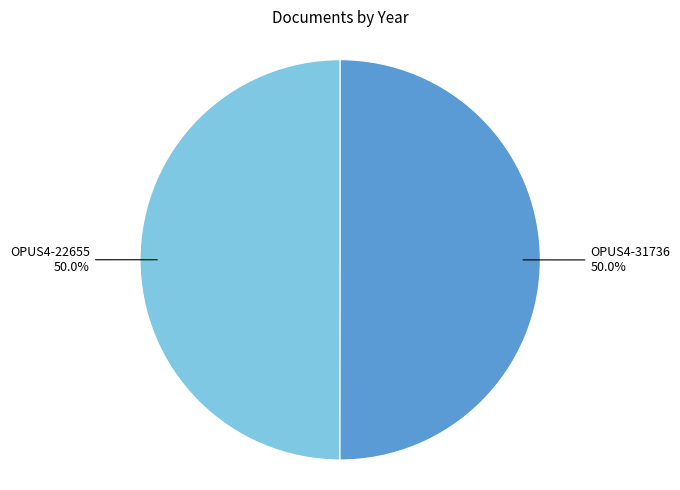

To the nearest percent, what is the average slice percentage?

50%